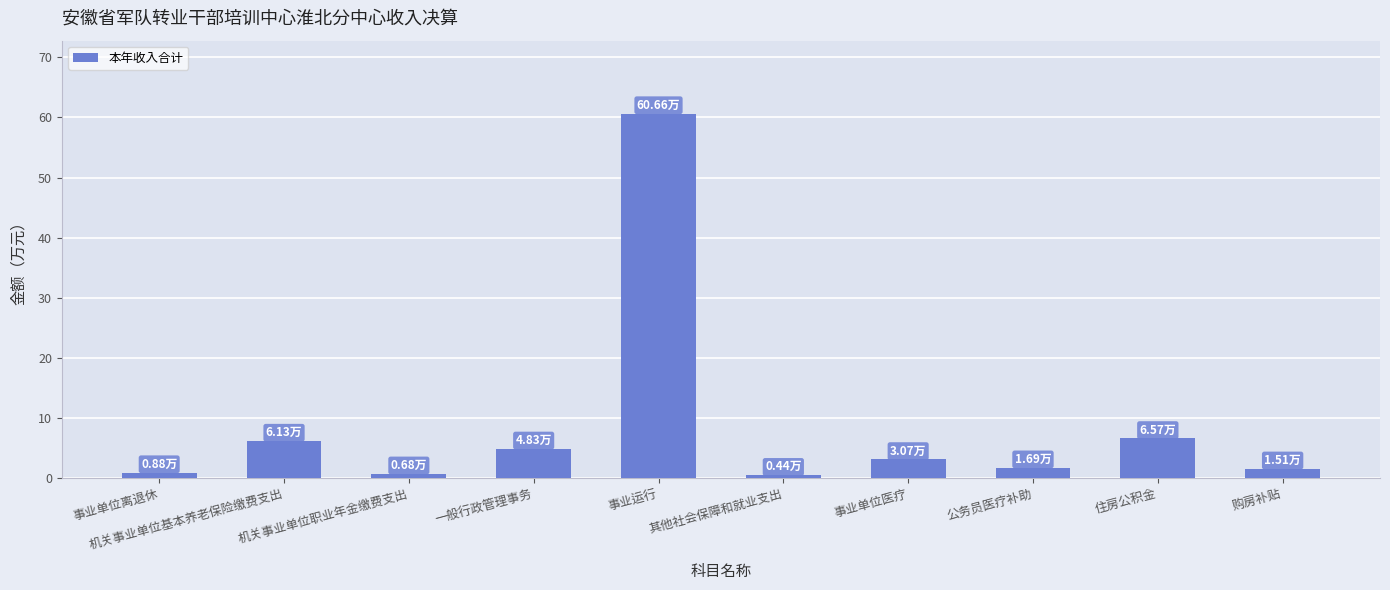

What is the label of the 3rd bar from the right?

公务员医疗补助